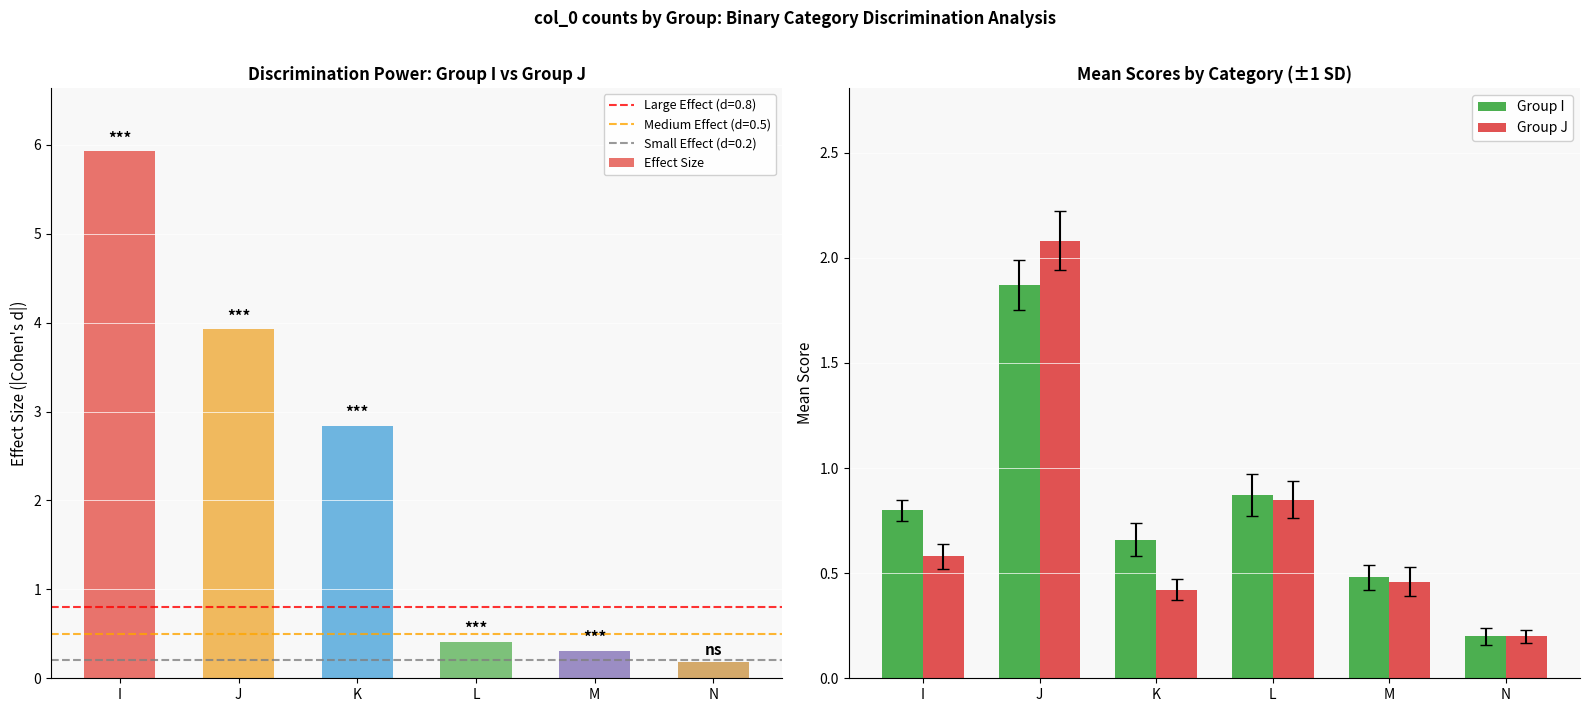

List the labels in order of Group I value, smallest first.

N, M, K, I, L, J